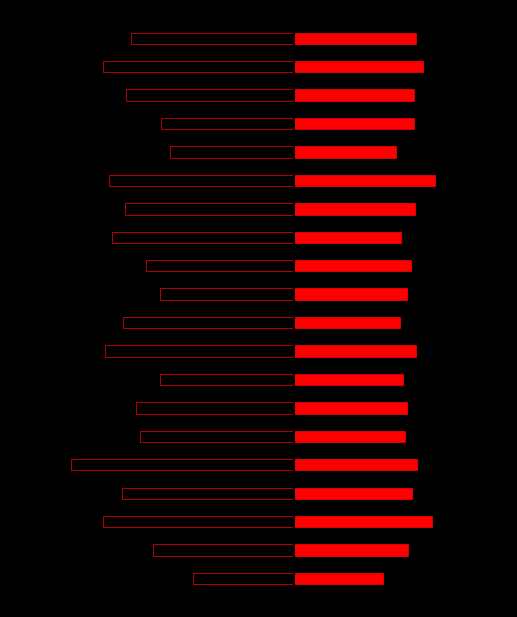

What is the average value of the SDS_P1 series?

-11.4